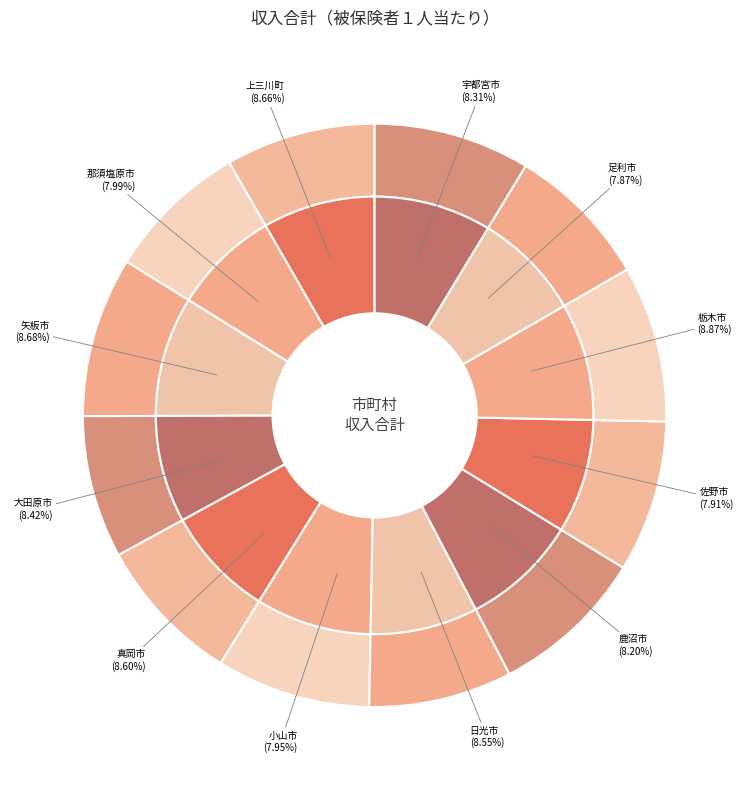

Which slice is the smallest?

足利市